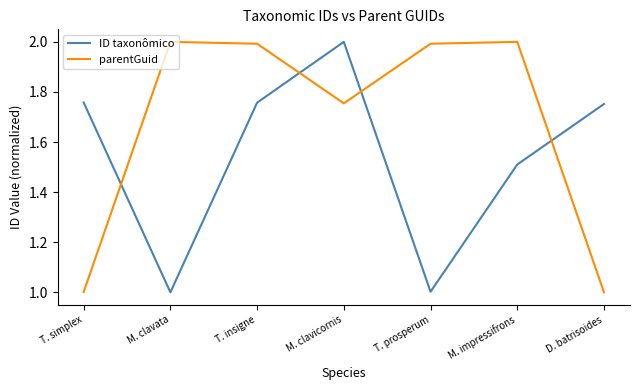

True or false: ID taxonômico has more than 1 points higher than both neighbors.

False